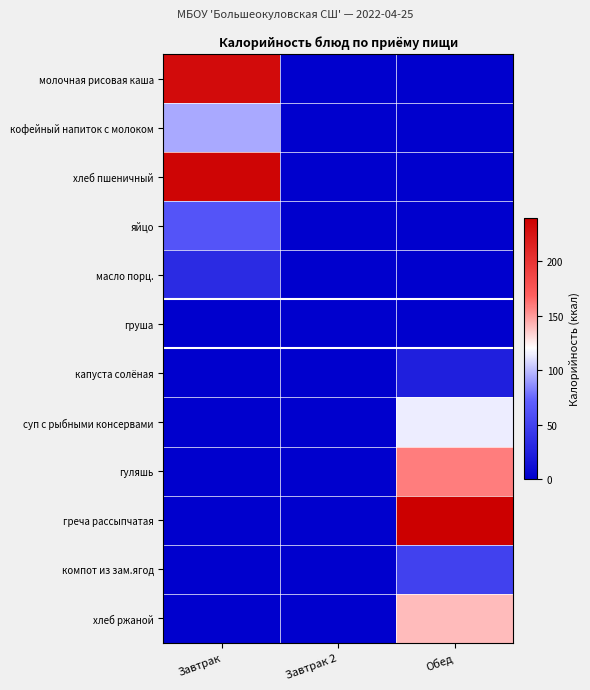

Reading right to left, transcribe all the data shown in this chart.

молочная рисовая каша: Обед=0.0	Завтрак 2=0.0	Завтрак=231.0
кофейный напиток с молоком: Обед=0.0	Завтрак 2=0.0	Завтрак=94.0
хлеб пшеничный: Обед=0.0	Завтрак 2=0.0	Завтрак=235.8
яйцо: Обед=0.0	Завтрак 2=0.0	Завтрак=63.0
масло порц.: Обед=0.0	Завтрак 2=0.0	Завтрак=33.0
груша: Обед=0.0	Завтрак 2=0.0	Завтрак=0.0
капуста солёная: Обед=24.0	Завтрак 2=0.0	Завтрак=0.0
суп с рыбными консервами: Обед=115.0	Завтрак 2=0.0	Завтрак=0.0
гуляшь: Обед=159.0	Завтрак 2=0.0	Завтрак=0.0
греча рассыпчатая: Обед=240.0	Завтрак 2=0.0	Завтрак=0.0
компот из зам.ягод: Обед=49.0	Завтрак 2=0.0	Завтрак=0.0
хлеб ржаной: Обед=140.0	Завтрак 2=0.0	Завтрак=0.0